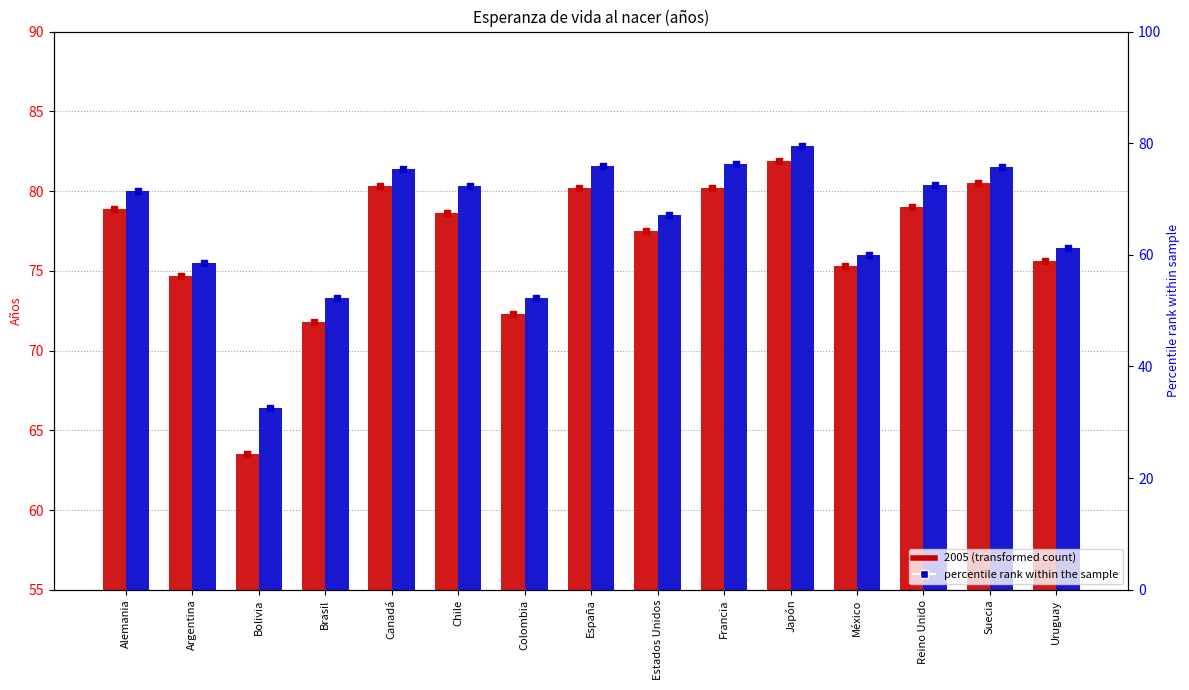

Which series has the widest spread of Y values?

percentile 2005